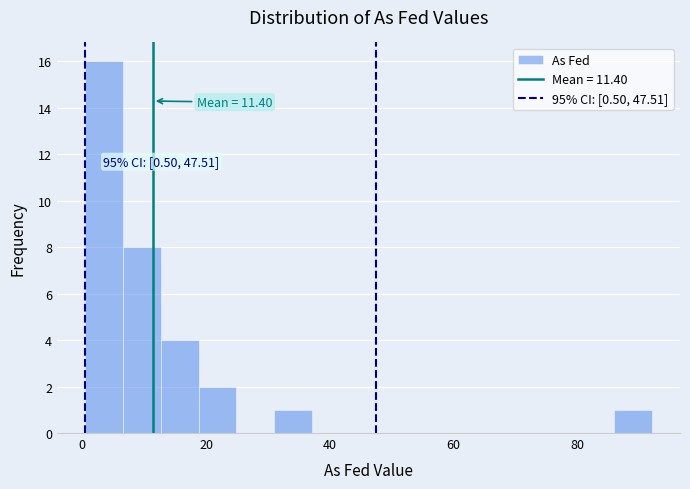

Around what value on the x-axis is the tallest bar? Give the approximate position of its centre, as read against the axis.

4